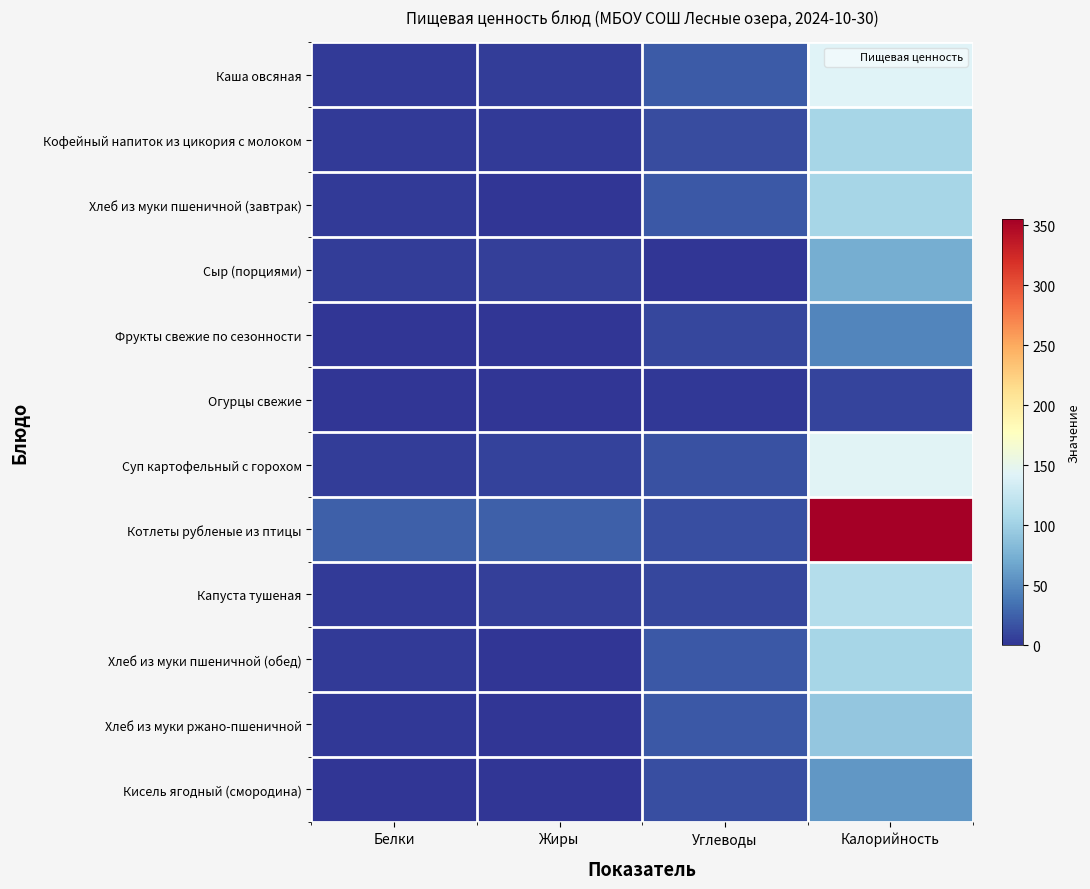

Reading right to left, list all the values displayed in this chart.

Каша овсяная: Калорийность=142.7	Углеводы=21.9	Жиры=4.3	Белки=4.0
Кофейный напиток из цикория с молоком: Калорийность=104.5	Углеводы=13.7	Жиры=3.8	Белки=3.9
Хлеб из муки пшеничной (завтрак): Калорийность=104.8	Углеводы=20.6	Жиры=1.2	Белки=3.0
Сыр (порциями): Калорийность=72.8	Углеводы=0.0	Жиры=5.9	Белки=4.6
Фрукты свежие по сезонности: Калорийность=47.0	Углеводы=9.8	Жиры=0.4	Белки=0.4
Огурцы свежие: Калорийность=8.4	Углеводы=1.5	Жиры=0.1	Белки=0.5
Суп картофельный с горохом: Калорийность=144.4	Углеводы=15.7	Жиры=7.1	Белки=4.4
Котлеты рубленые из птицы: Калорийность=355.7	Углеводы=14.4	Жиры=24.1	Белки=23.7
Капуста тушеная: Калорийность=112.9	Углеводы=10.5	Жиры=6.2	Белки=3.2
Хлеб из муки пшеничной (обед): Калорийность=104.8	Углеводы=20.6	Жиры=1.2	Белки=3.0
Хлеб из муки ржано-пшеничной: Калорийность=92.8	Углеводы=19.8	Жиры=0.4	Белки=2.2
Кисель ягодный (смородина): Калорийность=57.7	Углеводы=14.1	Жиры=0.1	Белки=0.2